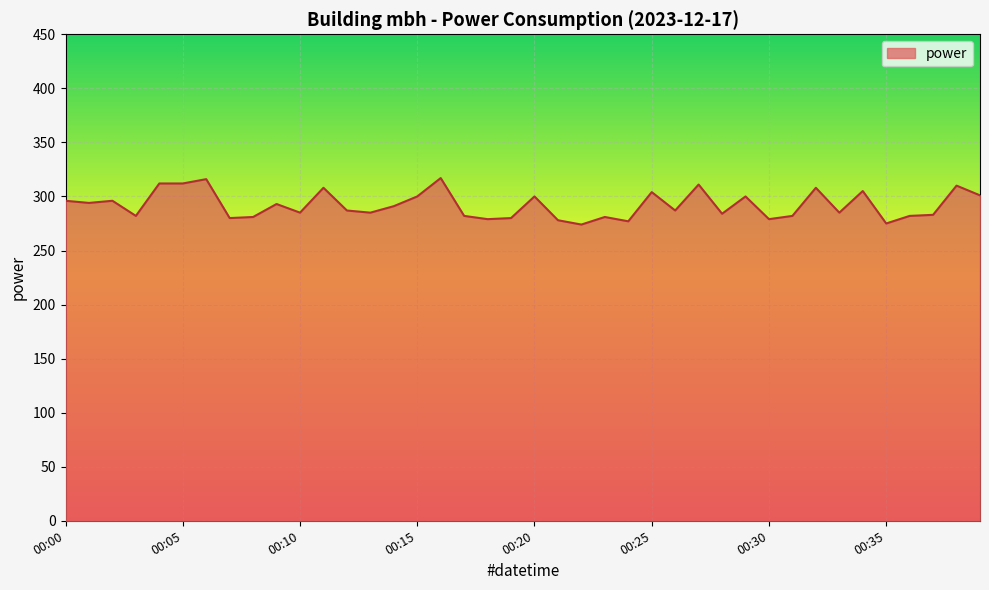

What is the difference between the maximum and minimum values?

43